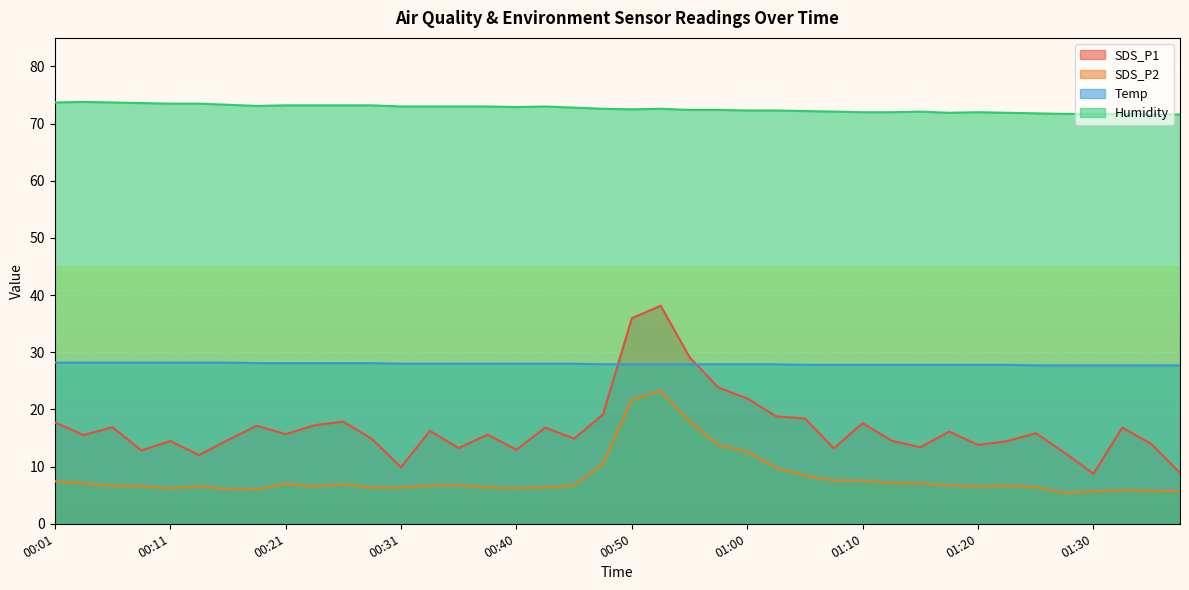

Rank the series by their maximum value, from highest to lowest.

Humidity, SDS_P1, Temp, SDS_P2